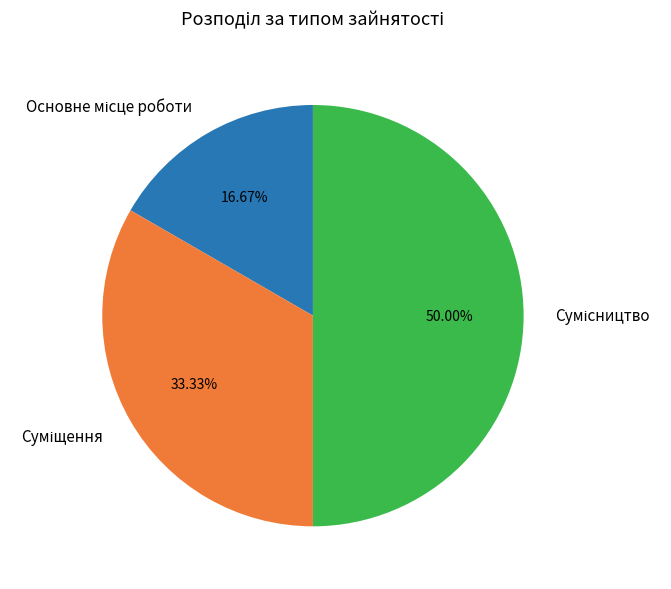

To the nearest percent, what is the difference between the largest and smallest slice percentages?

33%